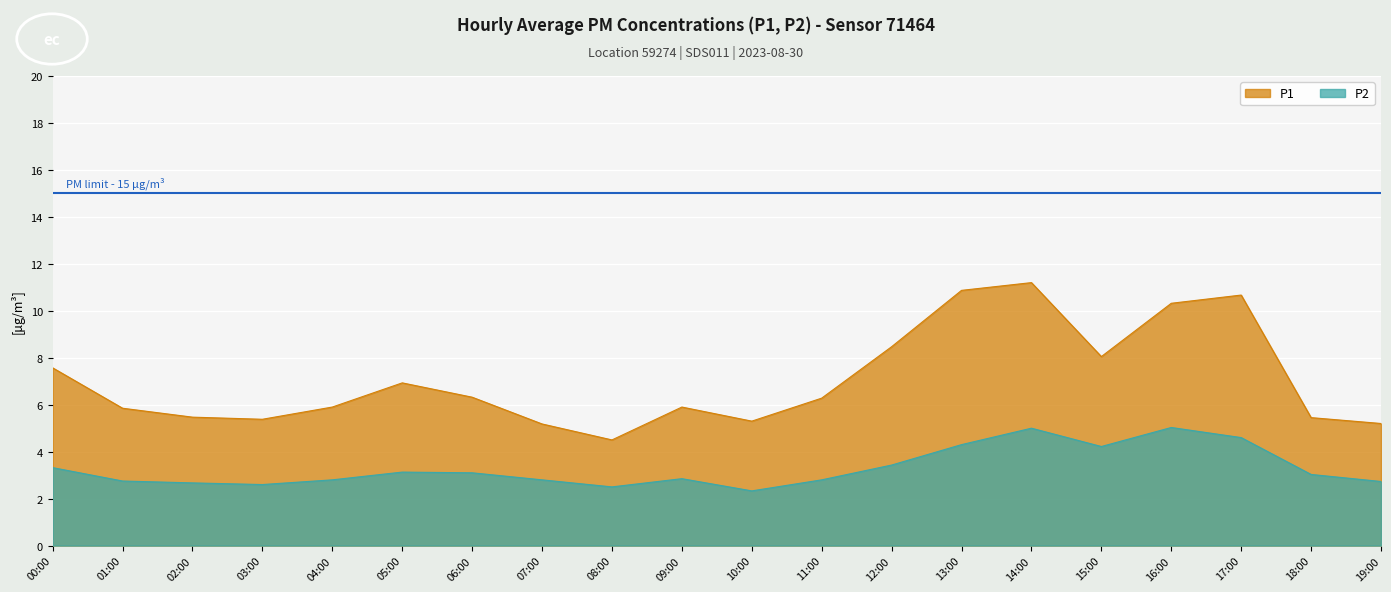

What is the minimum value for P1?

4.5